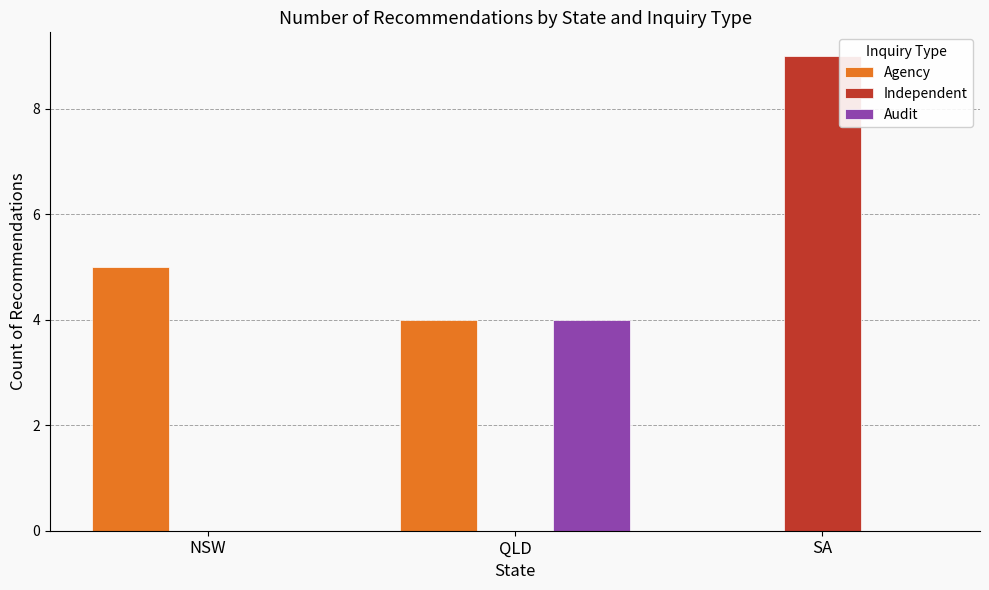

True or false: Agency has a value of 2 at QLD.

False